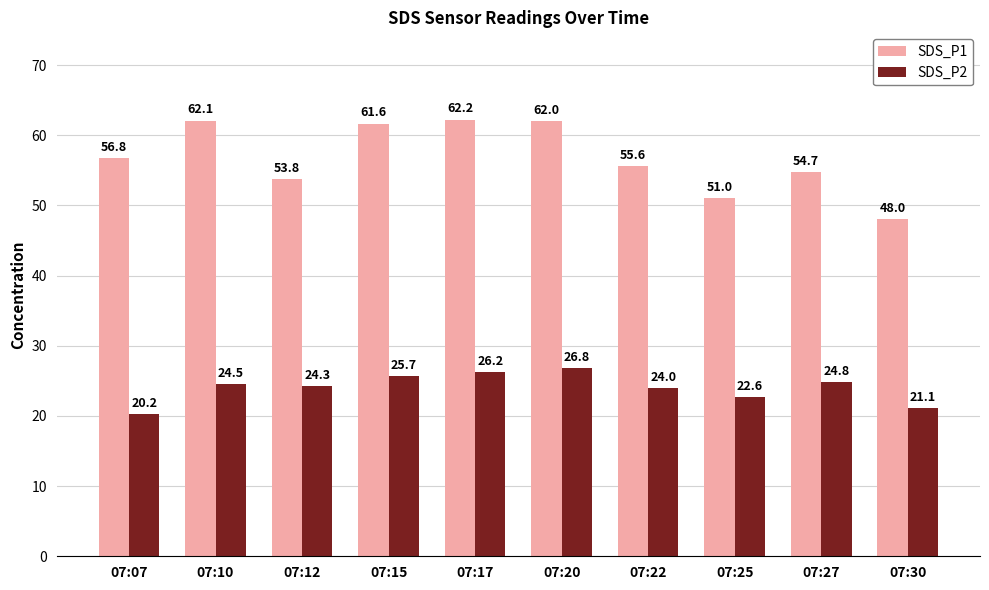

At which label does SDS_P2 reach its minimum?

07:07